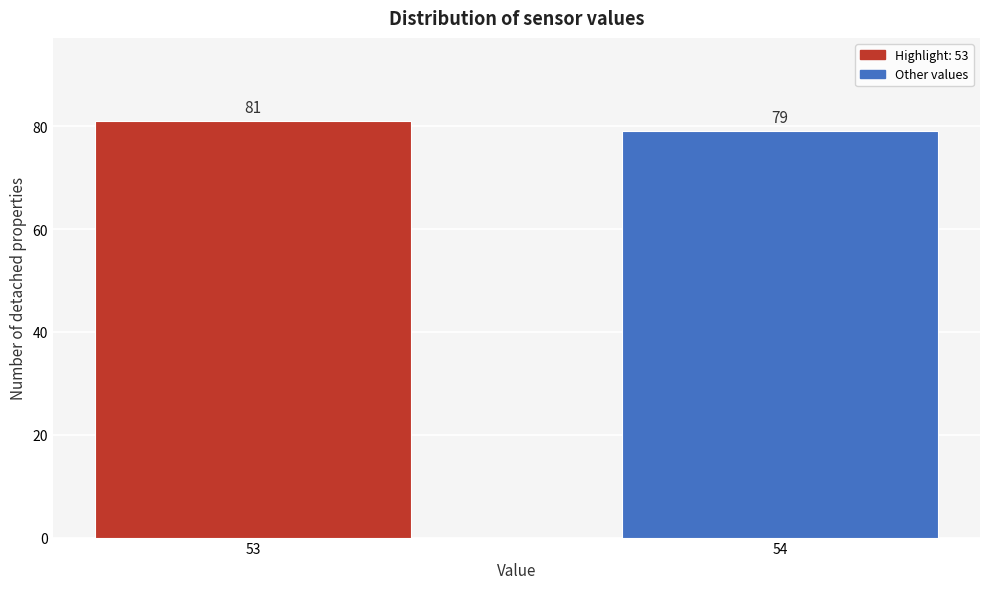

Reading left to right, extract all data points from this chart.

53=81	54=79